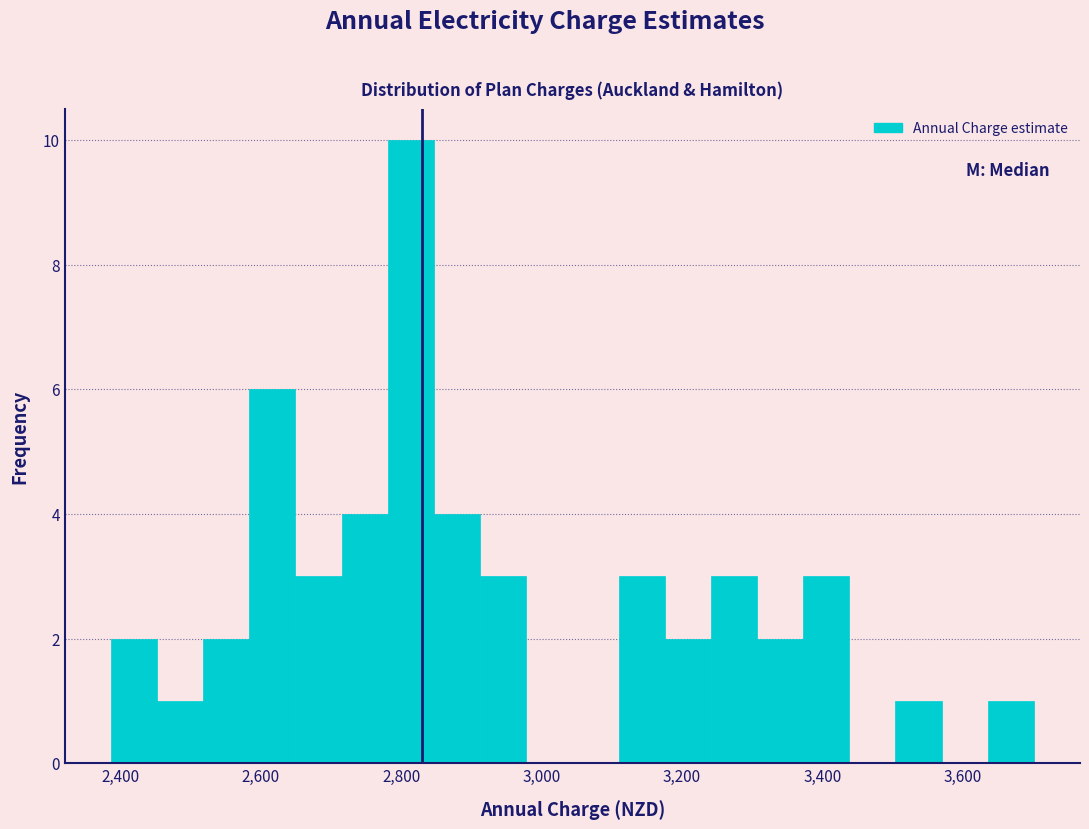

Around what value on the x-axis is the tallest bar? Give the approximate position of its centre, as read against the axis.

2820